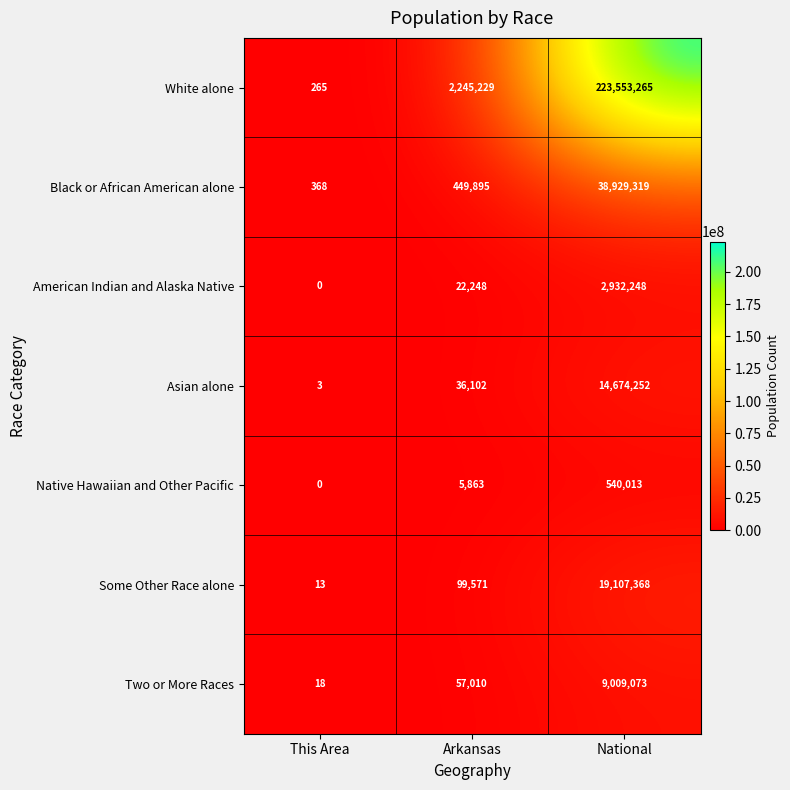

What is the maximum value shown in the chart?

223553265